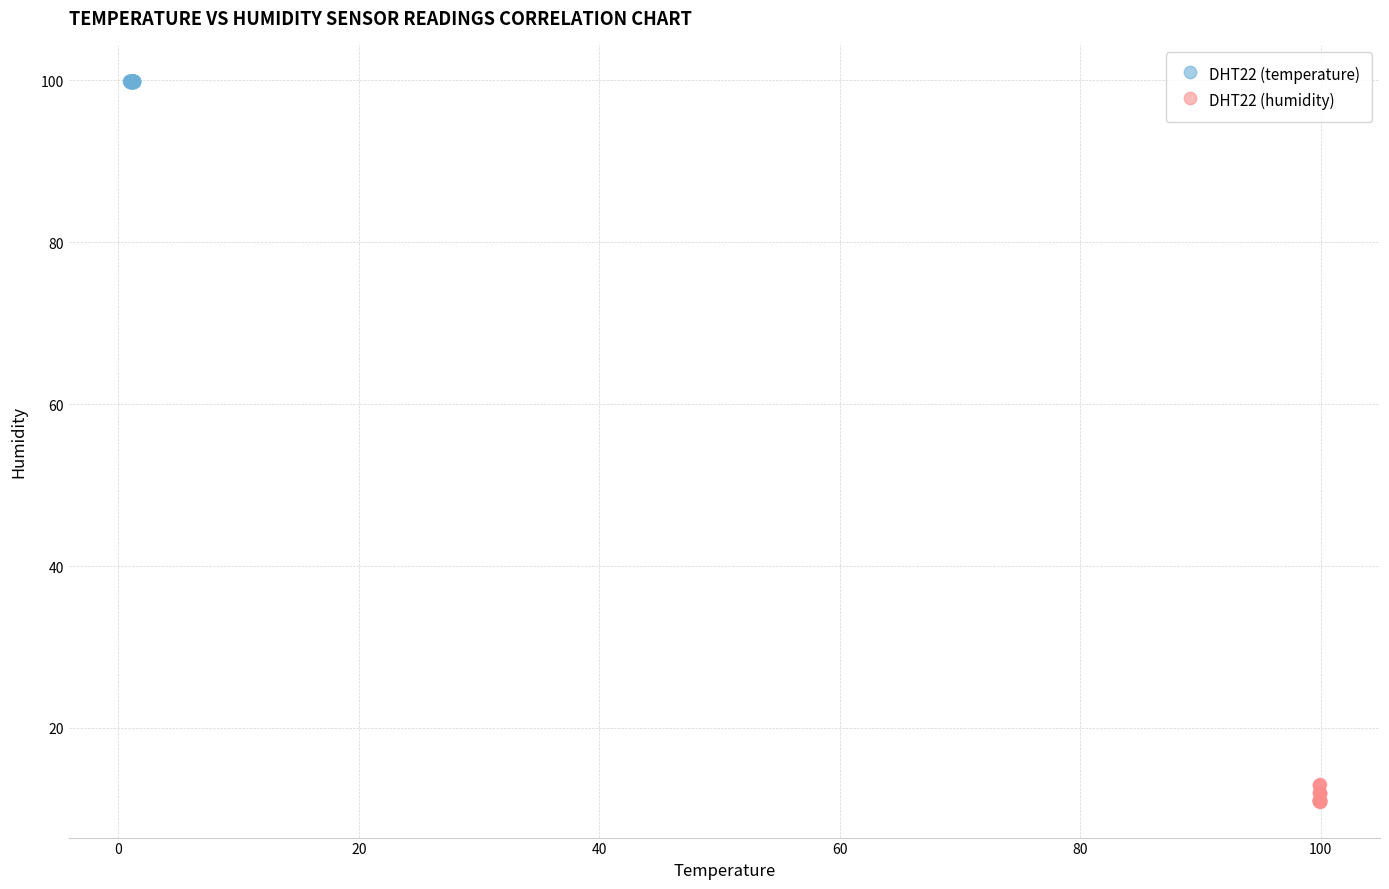

Which series contains the highest Y value?

DHT22 (temperature)